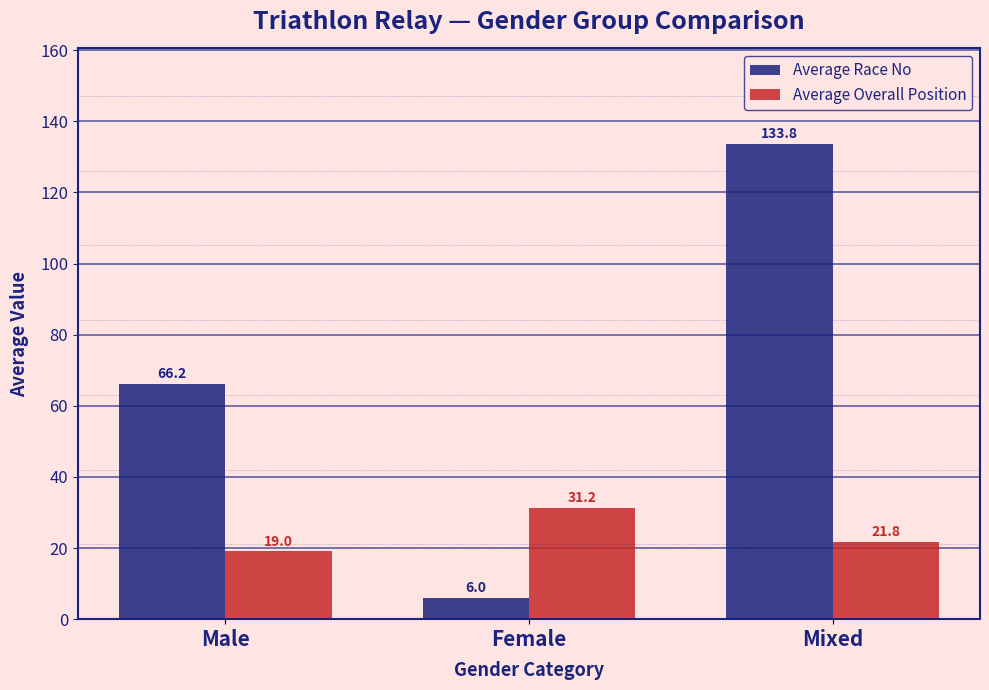

Where is Average Overall Position nearest to the value 25?

Mixed